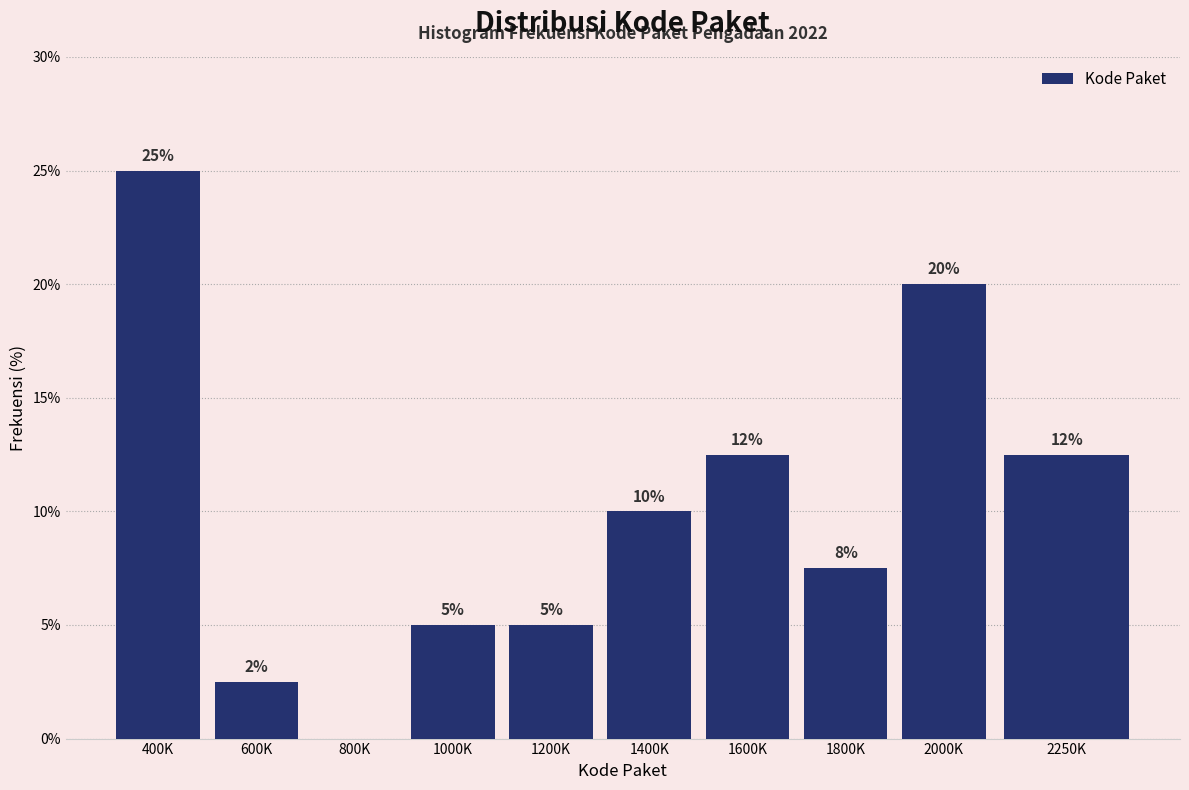

What value does the data have at 1600K?

12.5